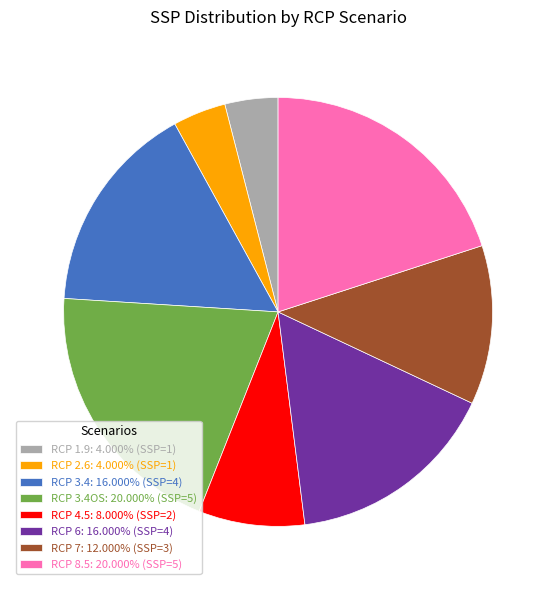

Combined, do RCP 4.5: 8.000% (SSP=2) and RCP 2.6: 4.000% (SSP=1) account for over 50%?

No